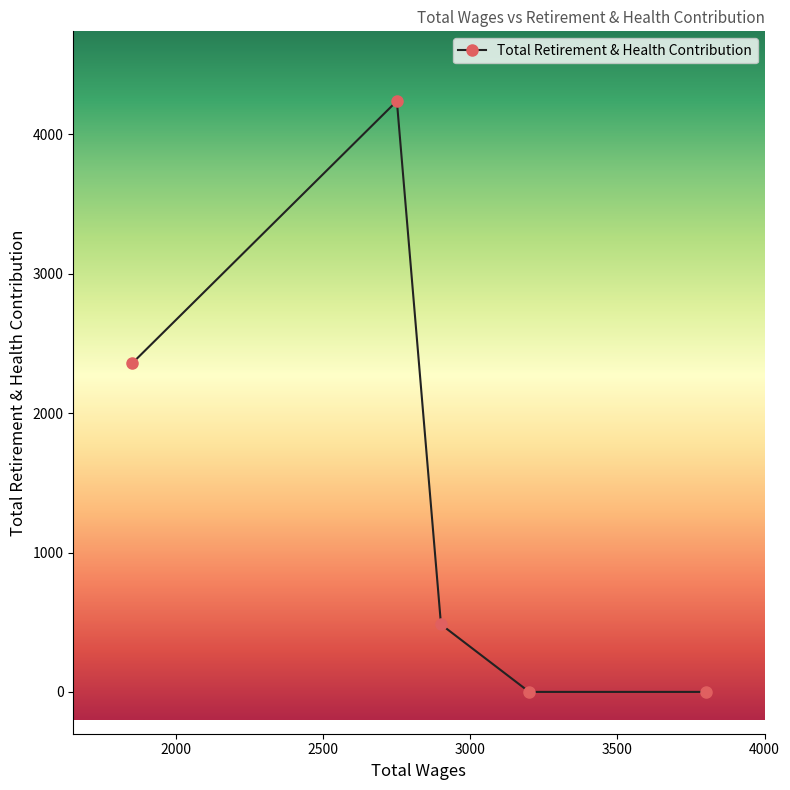

What is the difference between the maximum and minimum values?

4239